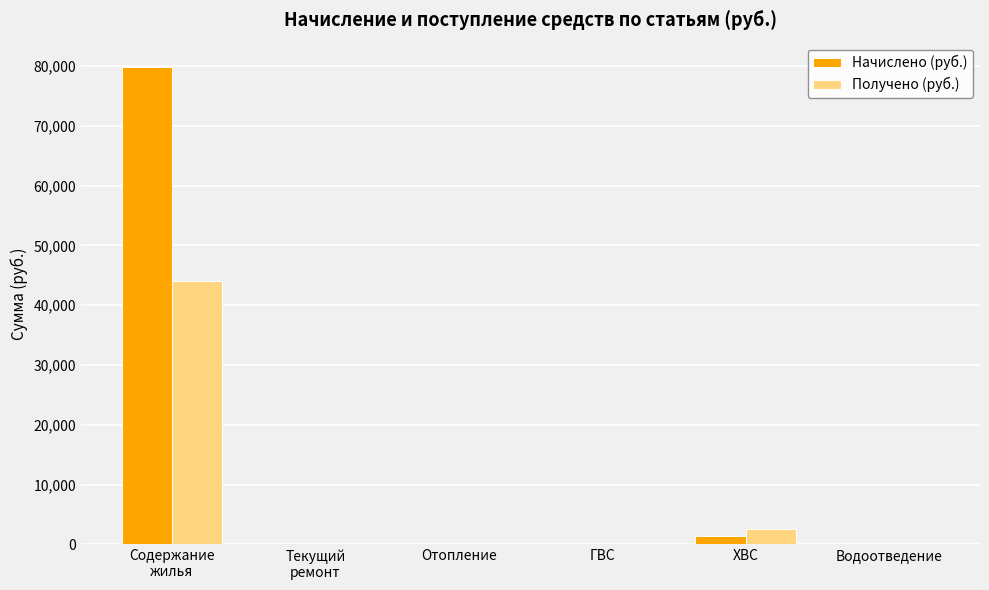

Count the number of categories in the chart.

6